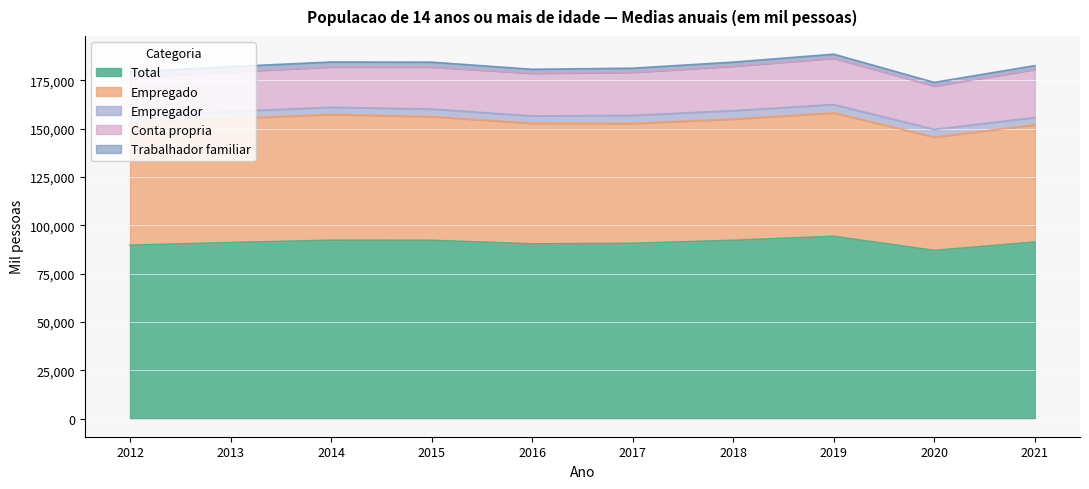

Reading left to right, list all the values displayed in this chart.

Total: 89642.8	91036.2	92235.8	92194.5	90344.0	90633.8	92201.2	94258.0	86957.5	91297.2
Empregado: 63348.5	64156.0	65100.2	64001.2	62395.8	62039.2	62758.2	63856.5	58661.5	60670.2
Empregador: 3513.8	3667.2	3706.0	3929.0	3832.5	4166.2	4340.5	4344.0	3967.2	3773.0
Conta propria: 20053.8	20494.0	20875.8	21738.0	22058.2	22286.5	22971.5	23969.0	22416.0	24902.0
Trabalhador familiar: 2727.0	2719.5	2553.0	2525.8	2058.0	2142.0	2131.0	2088.5	1912.8	1952.5